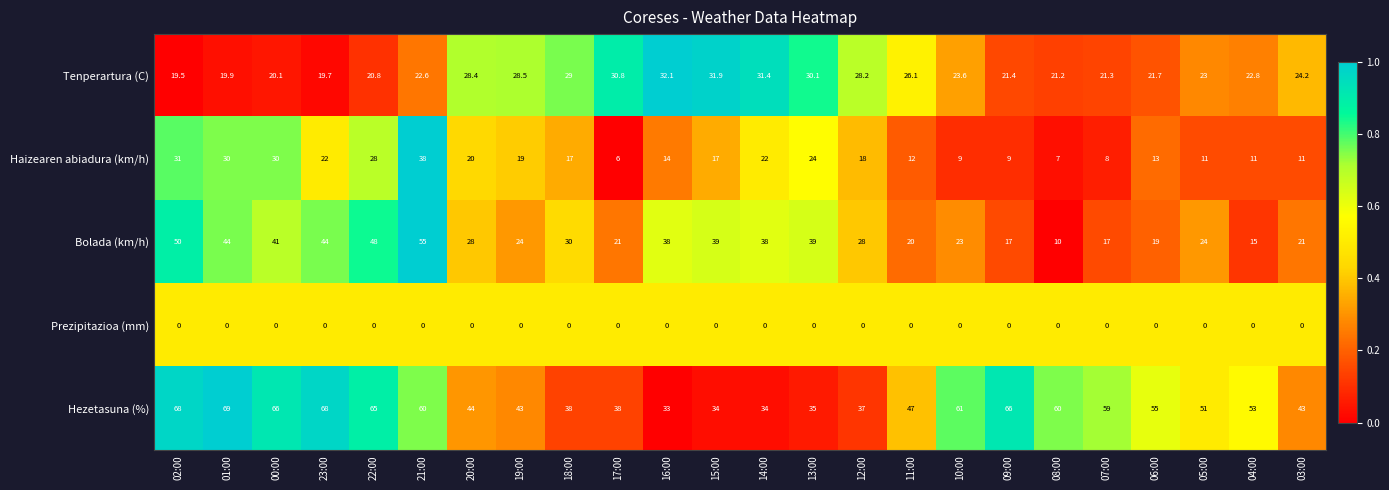

Which category has the highest value in the Bolada (km/h) series?

21:00